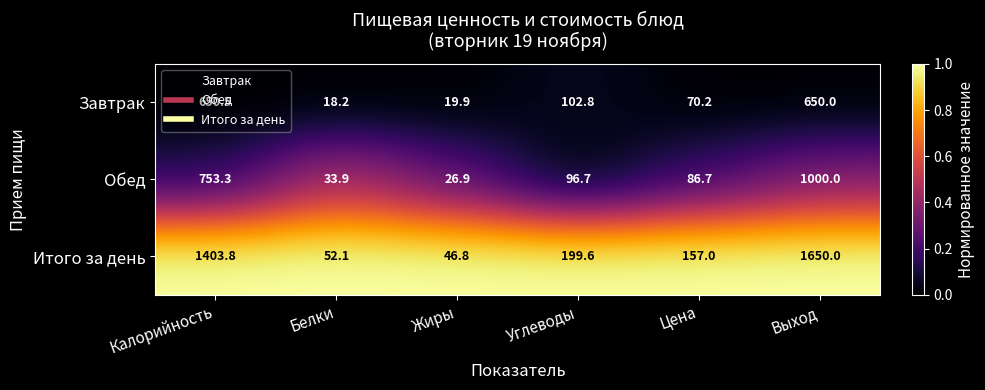

Where is Обед nearest to the value 513?

Калорийность